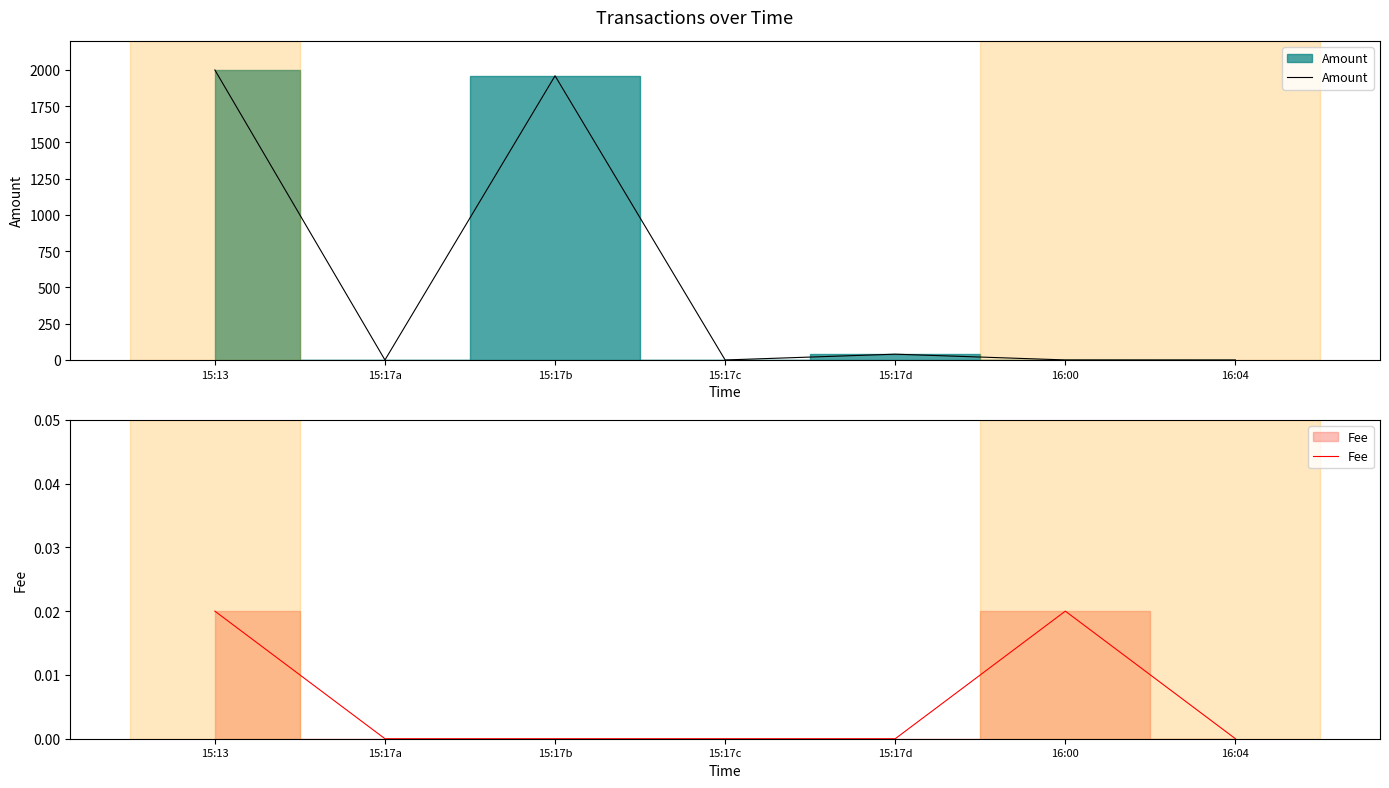

At which category is the sum across all series the highest?

15:13